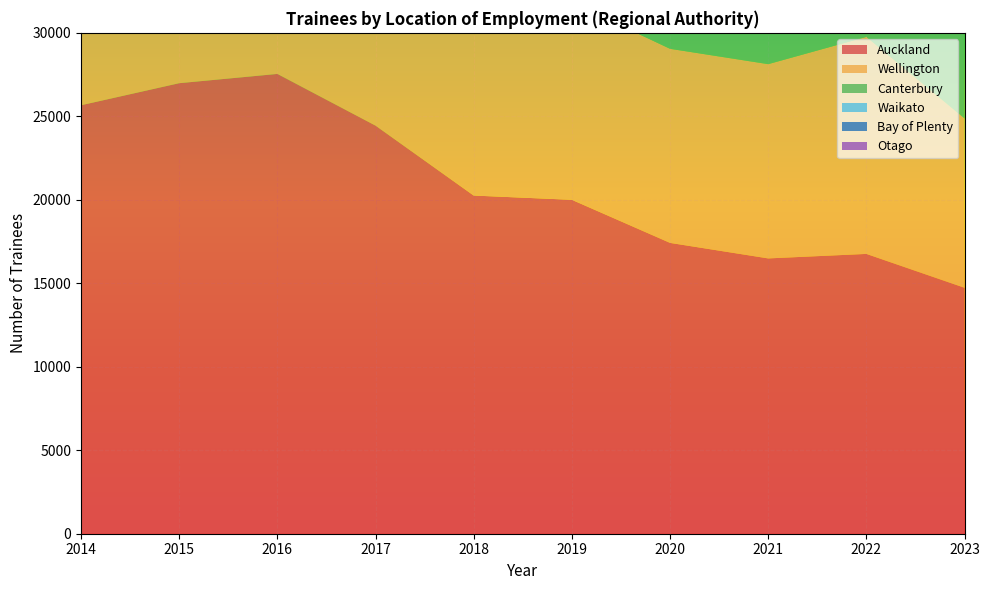

Reading right to left, what are all the values shown in this chart?

Auckland: 14730	16760	16490	17420	20000	20255	24445	27540	26985	25665
Wellington: 10140	13000	11635	11625	11820	12095	13025	12355	12280	11310
Canterbury: 7780	9665	10185	10055	10865	12380	14580	15380	13845	13335
Waikato: 5370	7135	6590	6760	6985	7305	7865	8080	8735	8945
Bay of Plenty: 4755	5970	5750	5500	6000	6530	7230	8085	7980	7455
Otago: 3255	4045	4395	4170	5675	5620	6300	5875	6195	6230